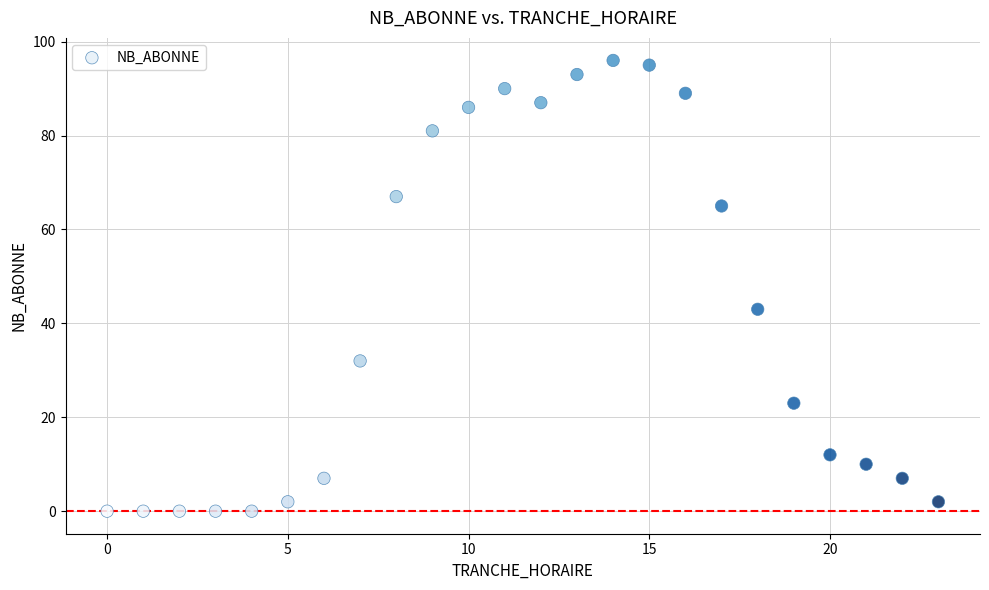

What is the range of X values (max minus min)?

23